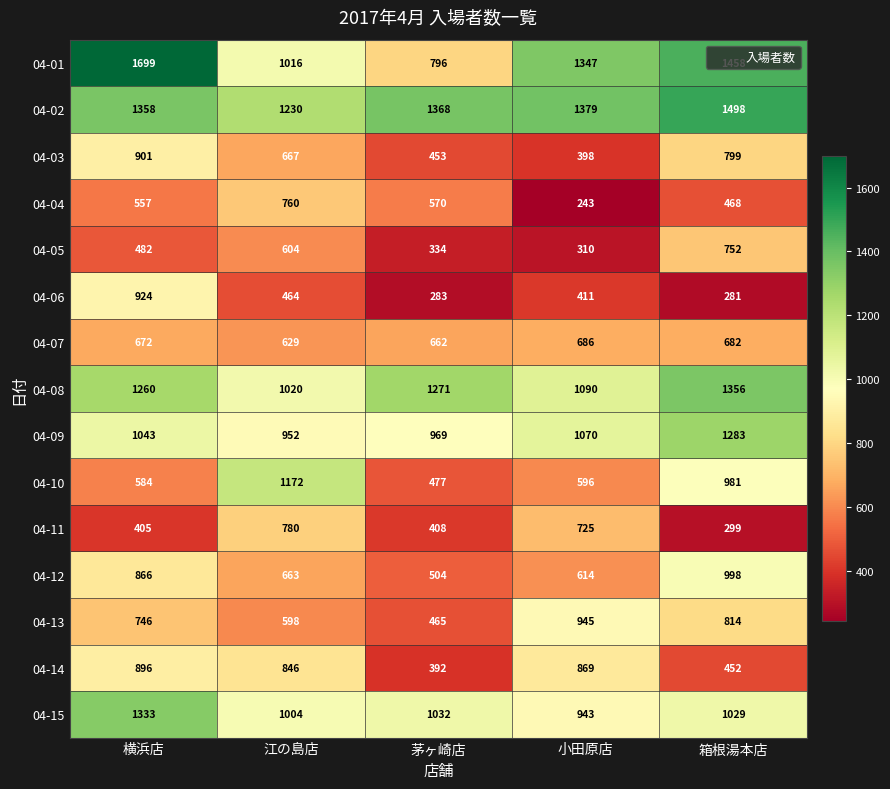

What is the difference between the maximum and minimum values in the 04-09 series?

331